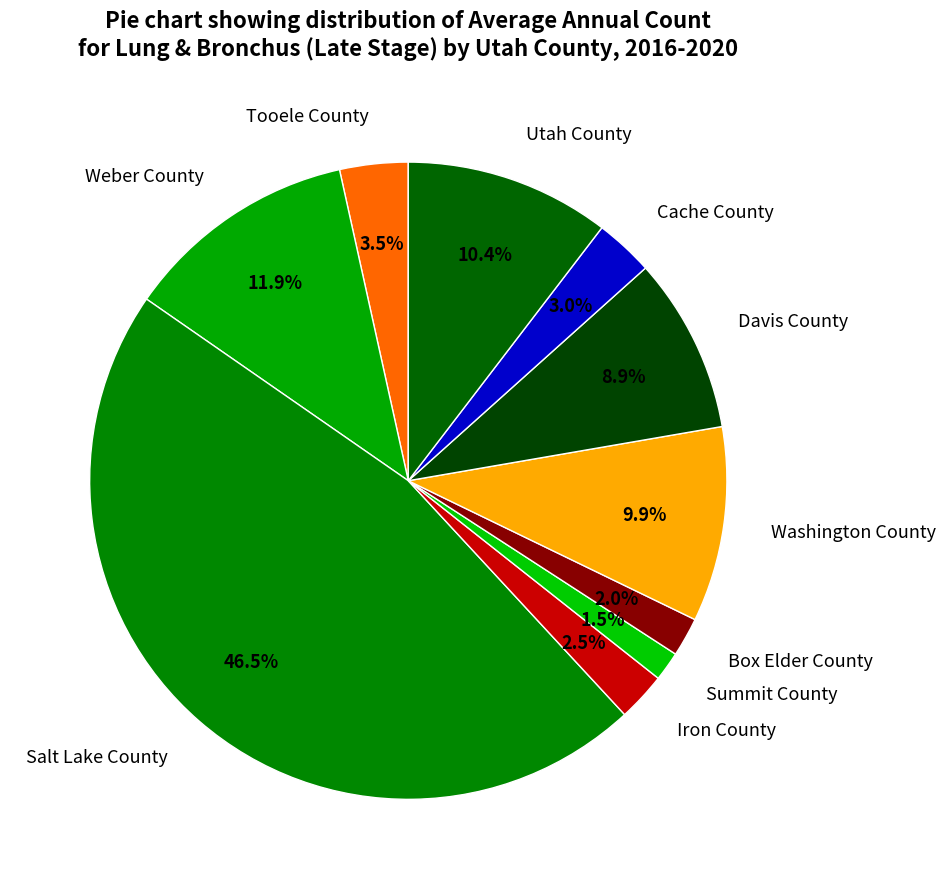

Count the number of slices in the pie.

10